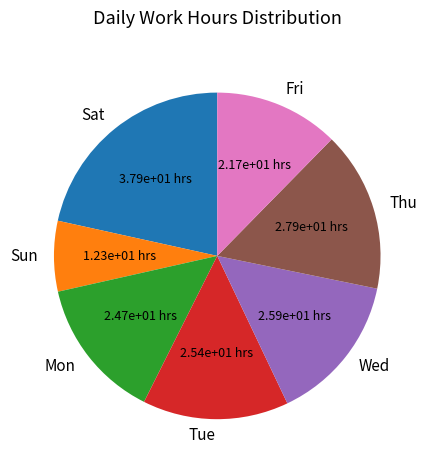

Which slice is the largest?

Sat